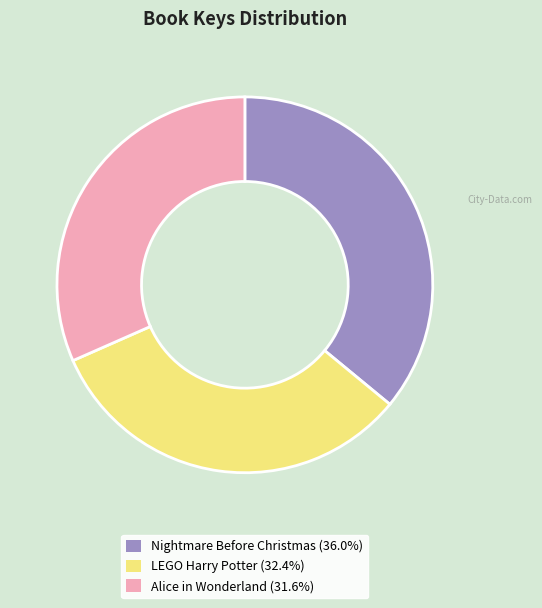

Count the number of slices in the pie.

3